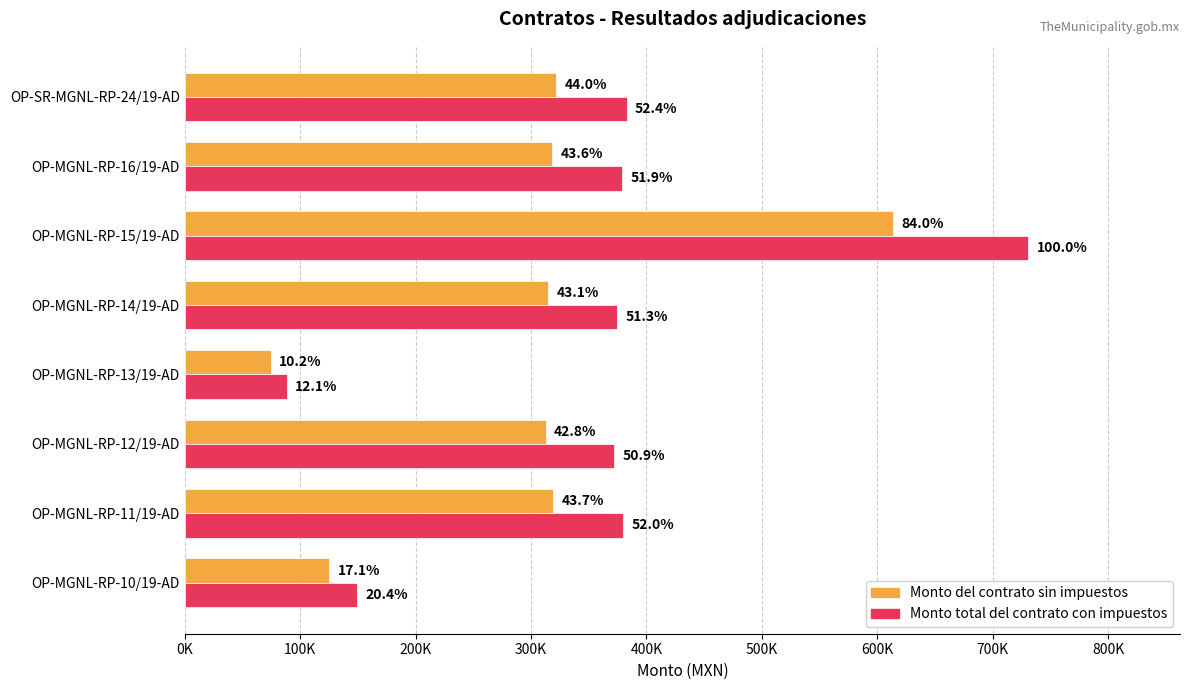

What are all the series names shown in the legend?

Monto del contrato sin impuestos, Monto total del contrato con impuestos